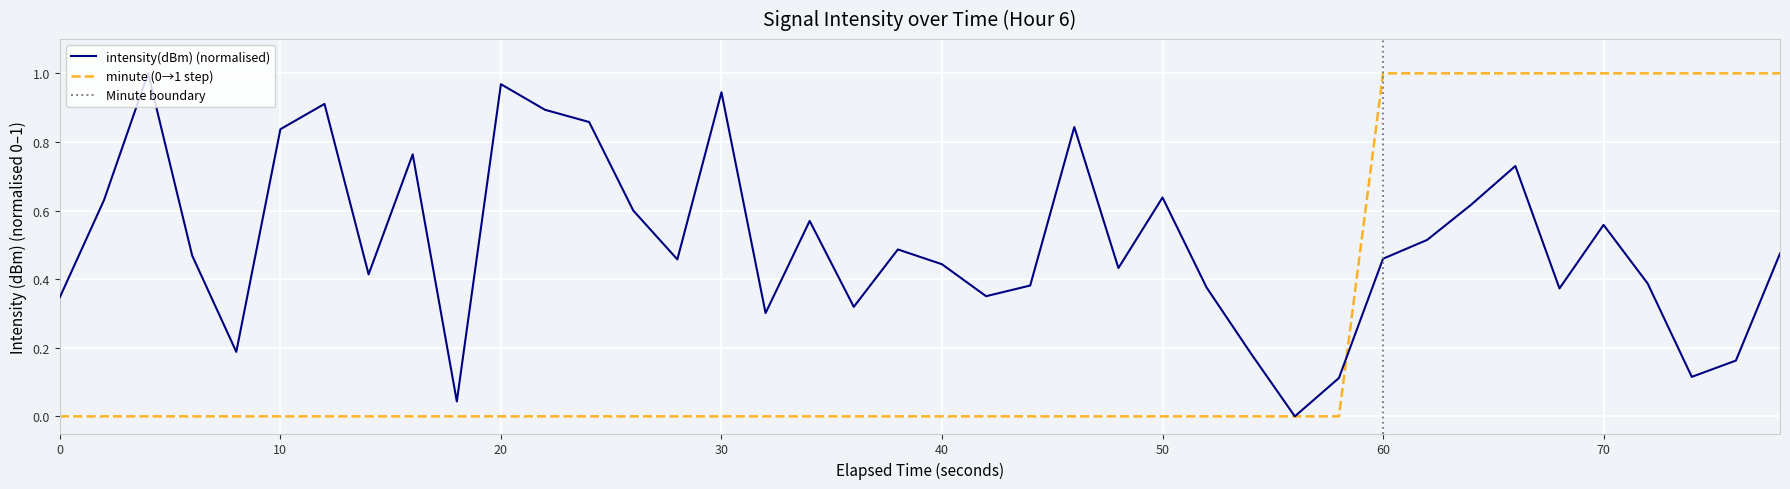

The intensity(dBm) (normalised) series shows 0.1 at 40. True or false?

False